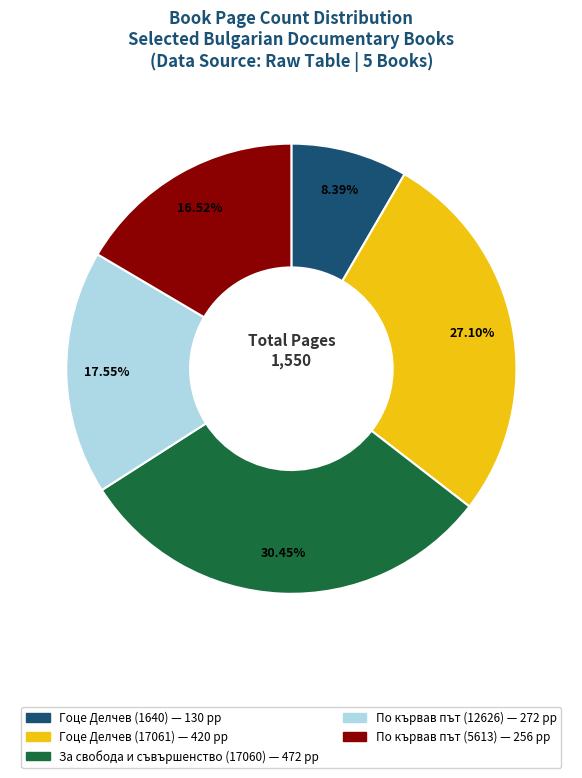

Which has a higher value, По кървав път (5613) or По кървав път (12626)?

По кървав път (12626)